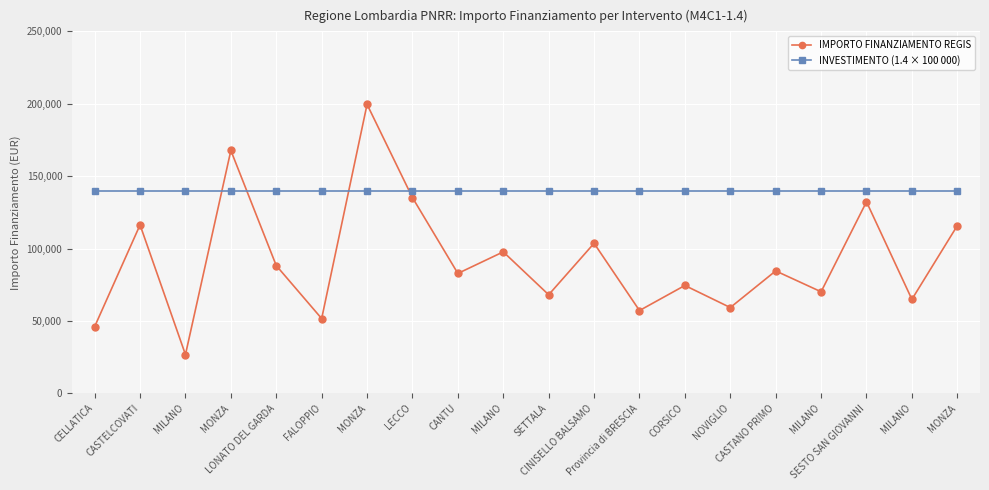

Which series ends up on top after the final intersection of INVESTIMENTO (1.4 × 100 000) and IMPORTO FINANZIAMENTO REGIS?

INVESTIMENTO (1.4 × 100 000)